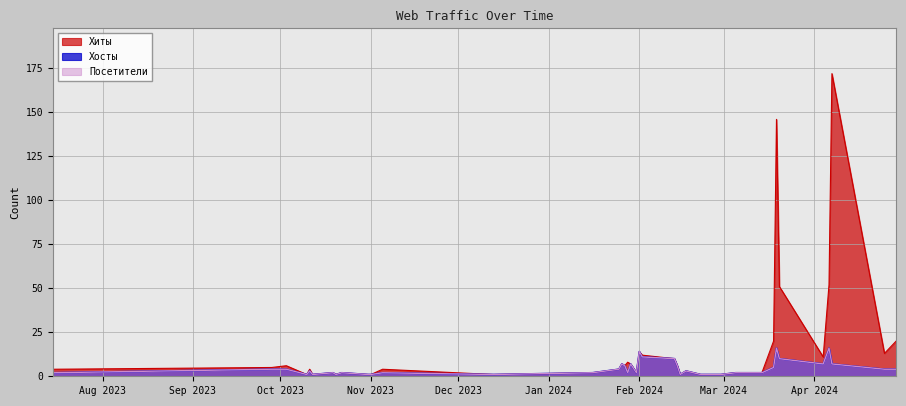

True or false: Хосты and Хиты cross at least once.

False